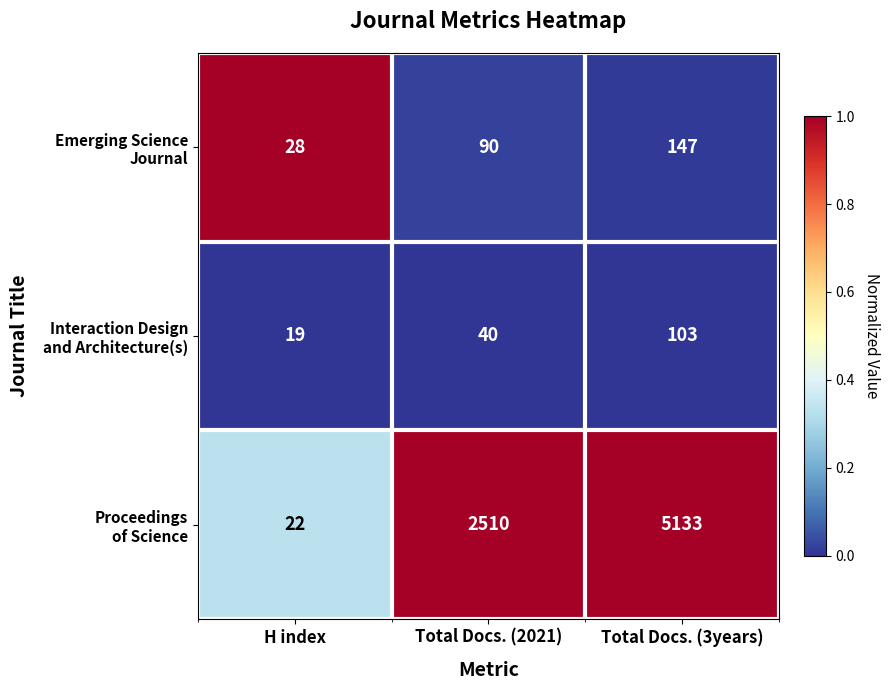

What is the maximum value shown in the chart?

5133